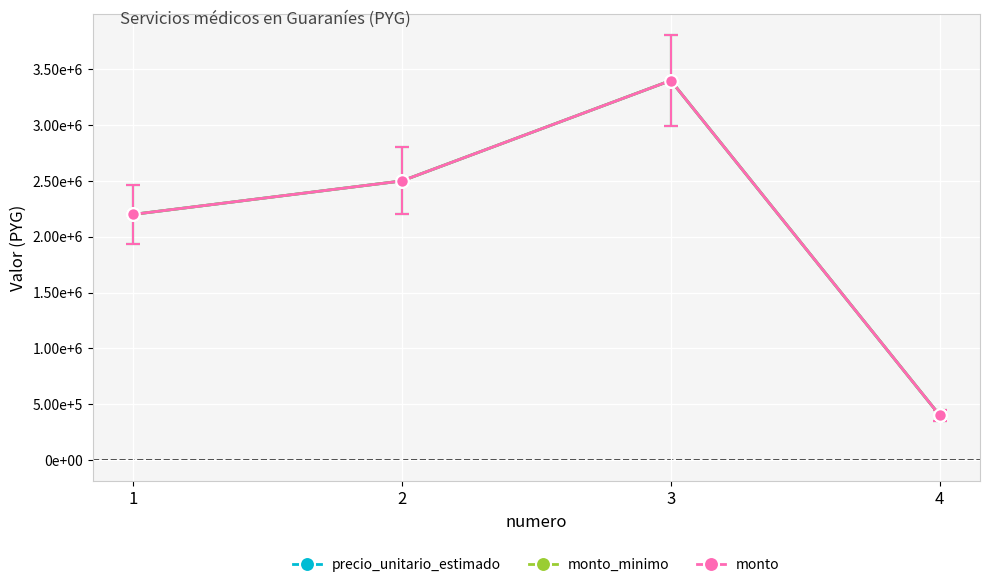

Is it true that monto equals 1096621 at 2?

False